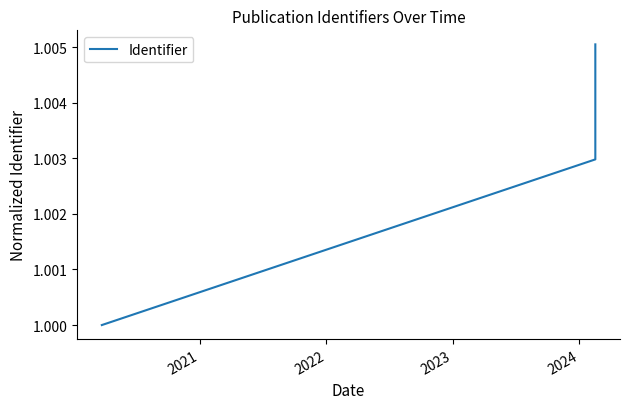

What is the average value?

1.0